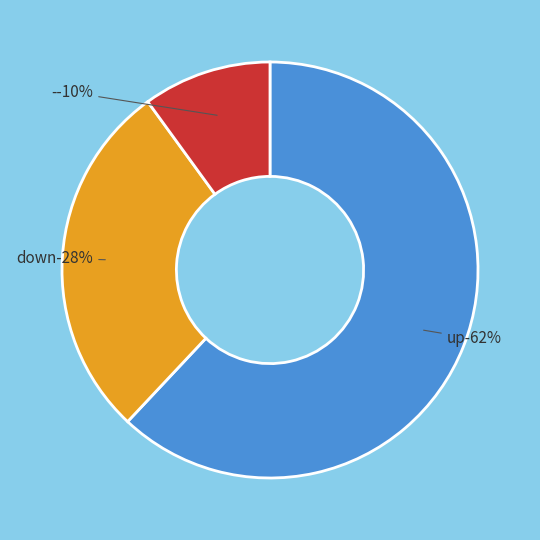

Between - and down, which is larger?

down